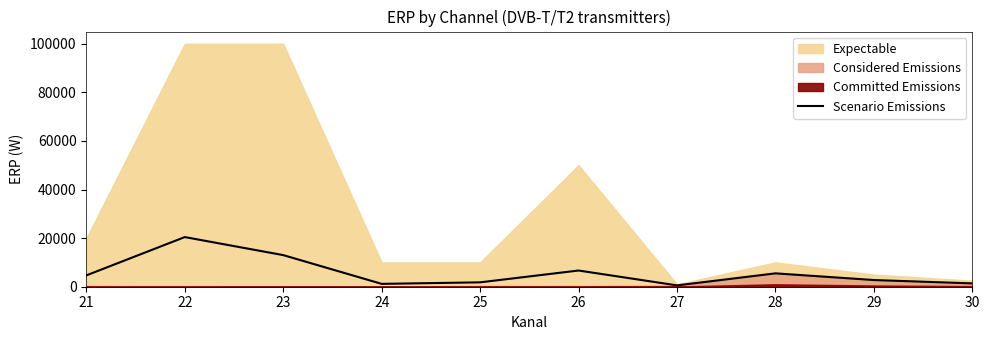

Does the chart have visible grid lines?

No